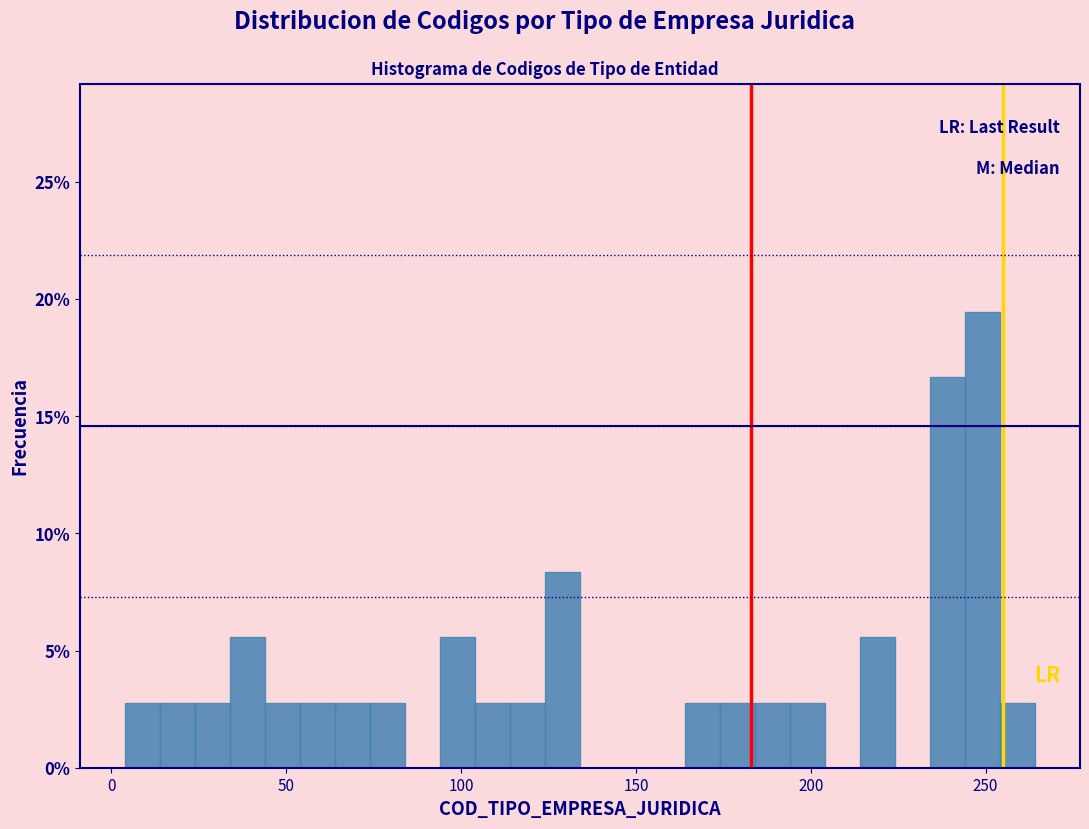

Around what value on the x-axis is the tallest bar? Give the approximate position of its centre, as read against the axis.

250